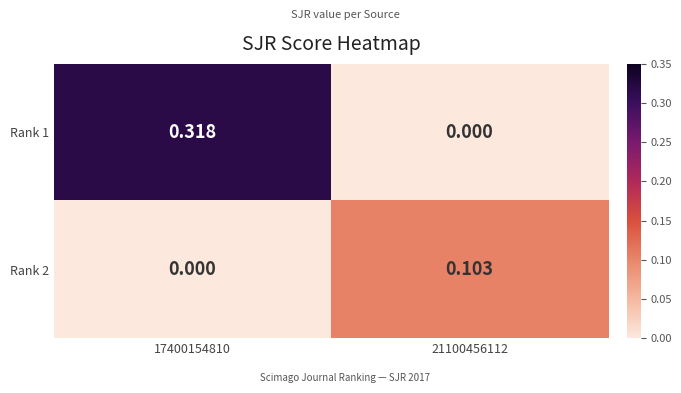

Is the value of Rank 2 at 21100456112 greater than the value of Rank 1 at 17400154810?

No